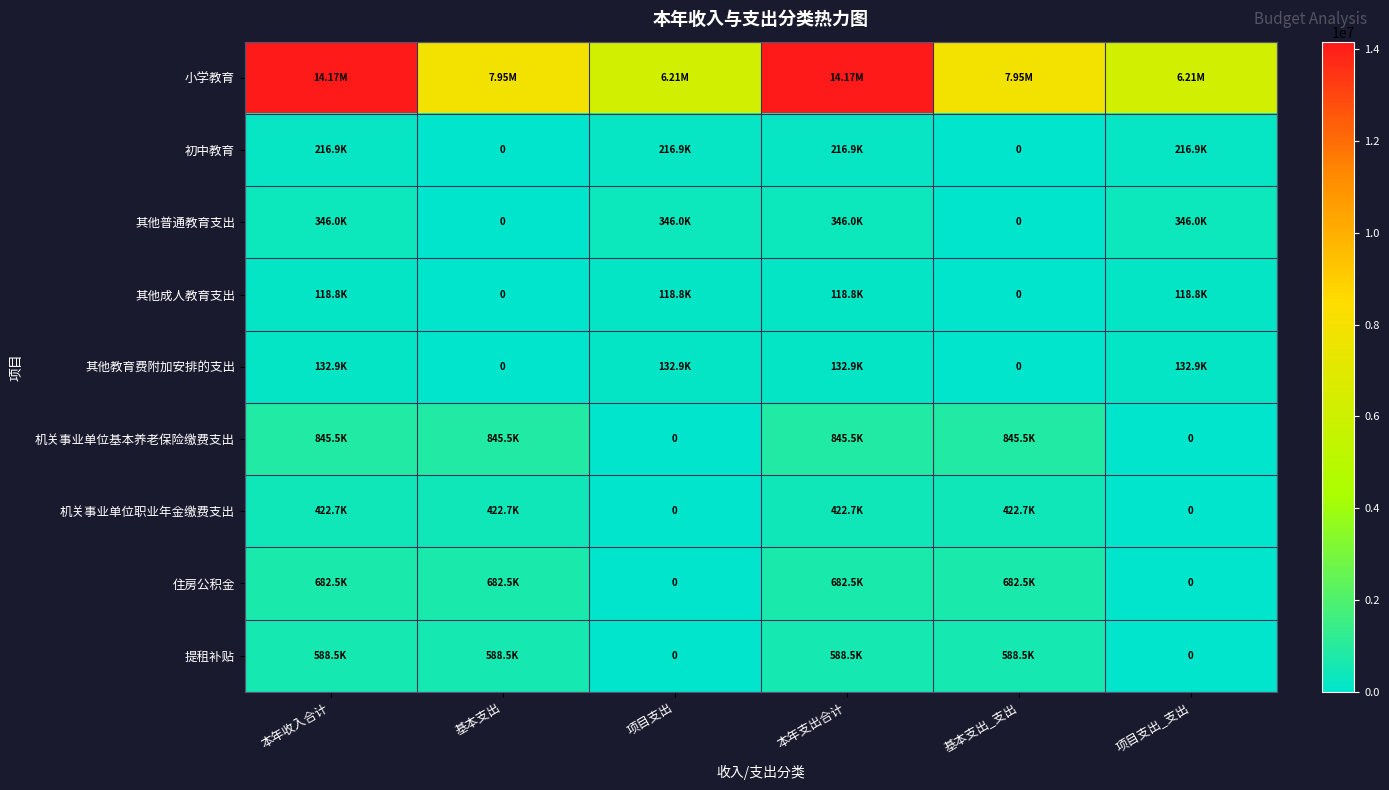

Rank the categories by 住房公积金 value from lowest to highest.

项目支出, 项目支出_支出, 本年收入合计, 基本支出, 本年支出合计, 基本支出_支出